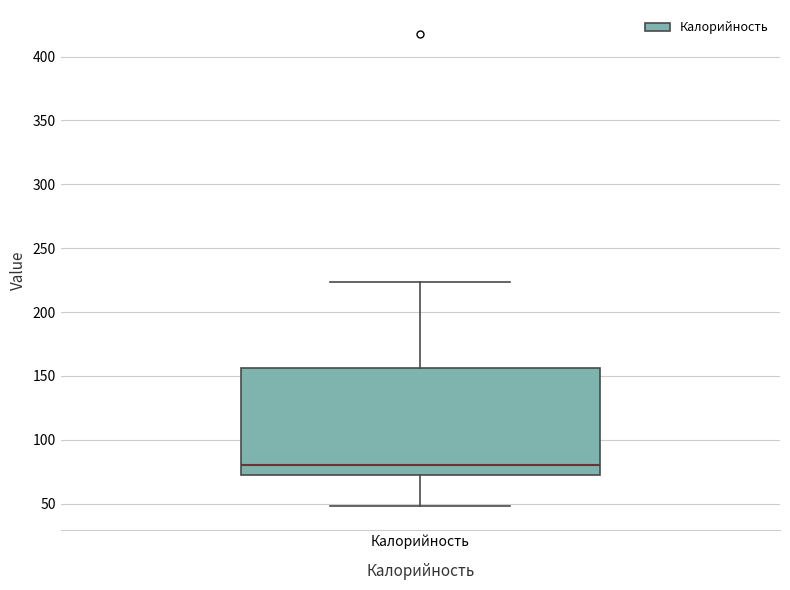

Transcribe this box plot: give where the median line is, the range the box spans, and where the two whiskers end, as read against the y-axis. The values are not printed on the chart, so give them approximately, as read against the axis.

median 80, box 70 to 155, whiskers 50 to 225